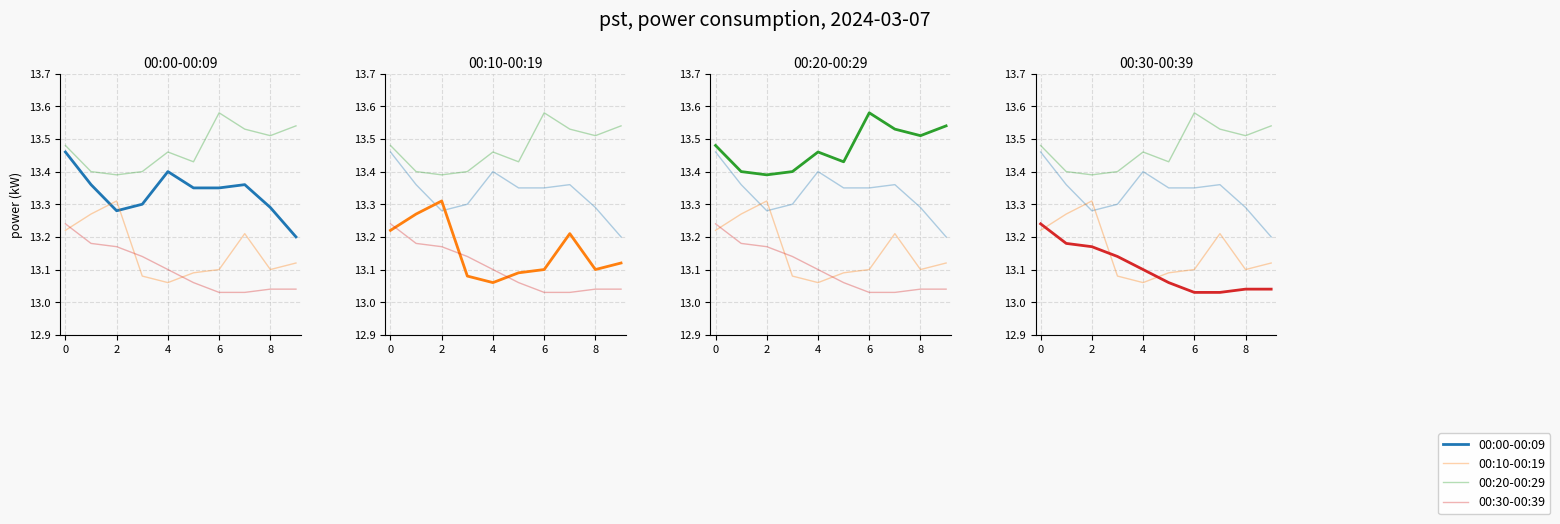

At how many categories does at least one series exceed 13?

10